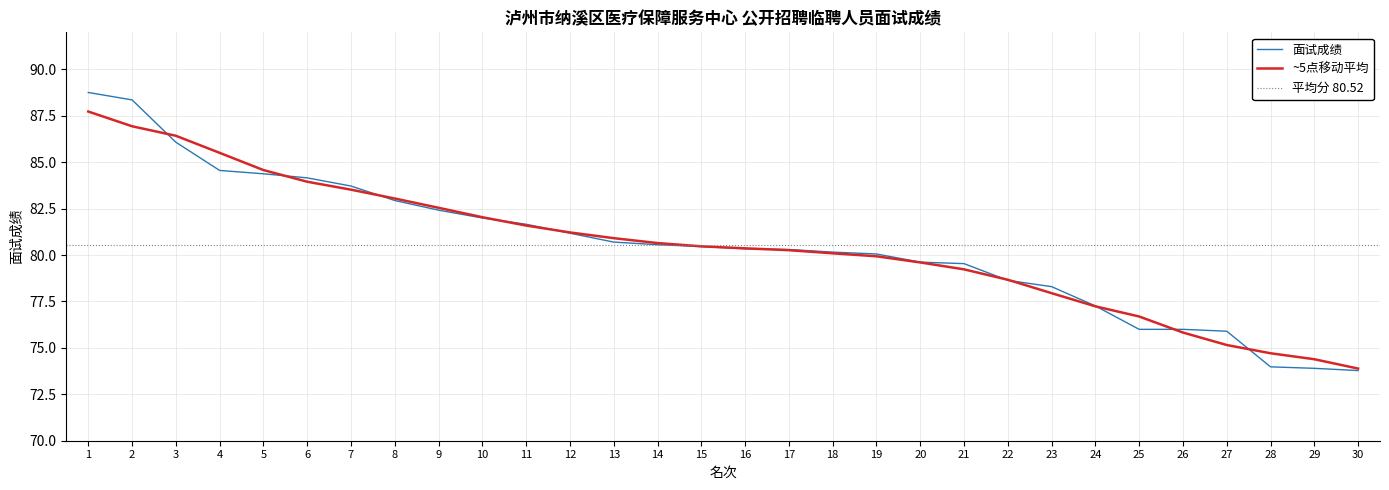

What is the ratio of the value at 23 to the value at 3?

0.9